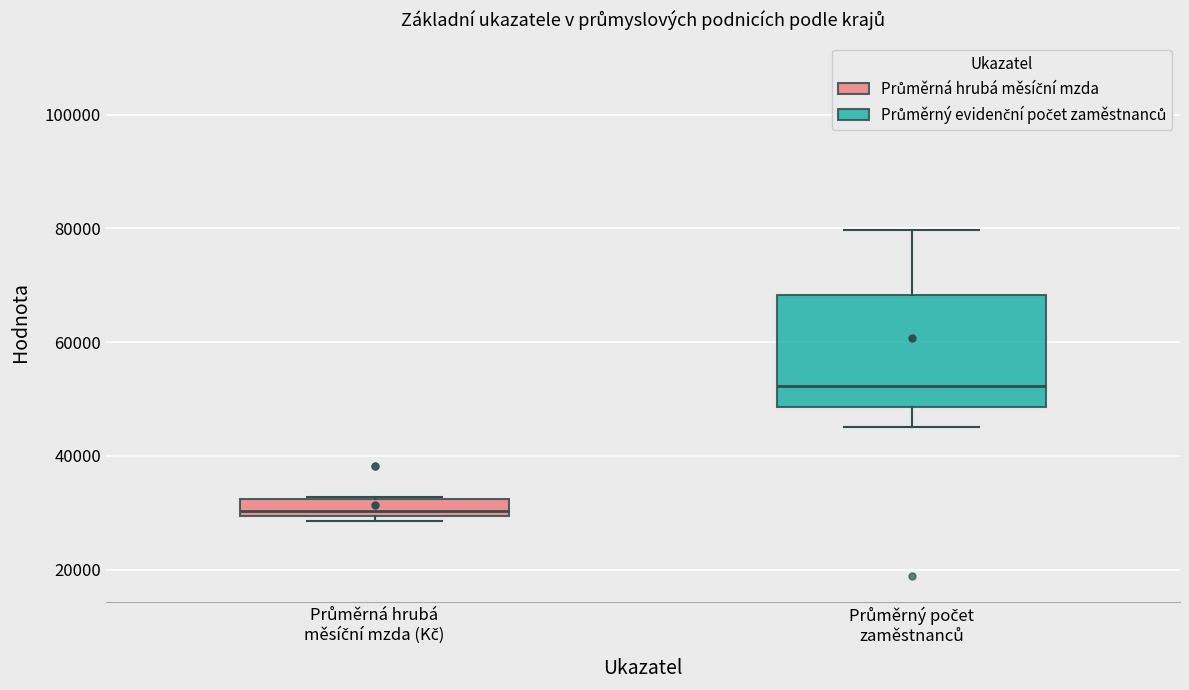

Where is the upper edge of the box for Průměrná hrubá měsíční mzda (Kč) on the y-axis? The values are not printed on the chart, so give them approximately, as read against the axis.

32000